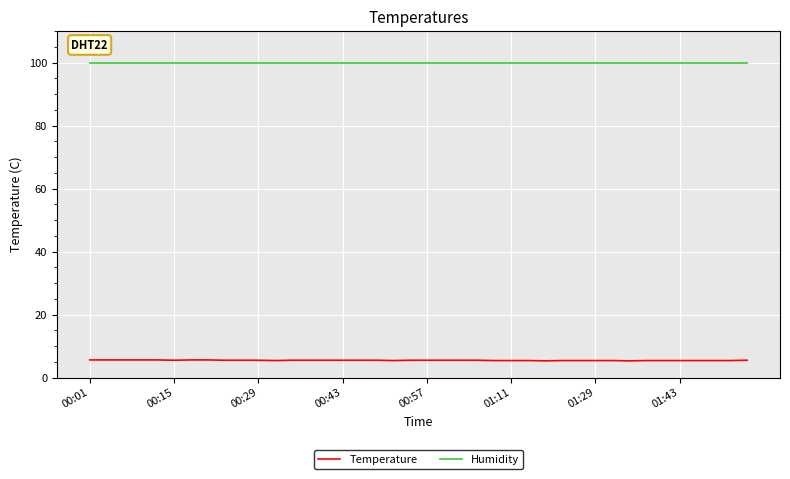

True or false: Temperature and Humidity intersect in this chart.

False